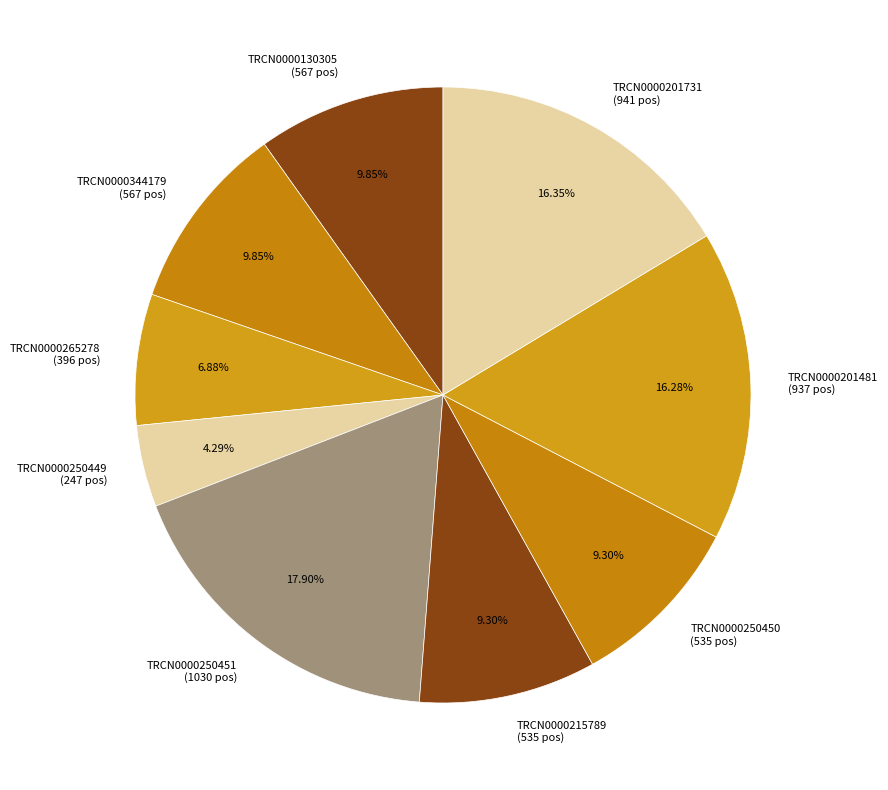

Count the number of slices in the pie.

9